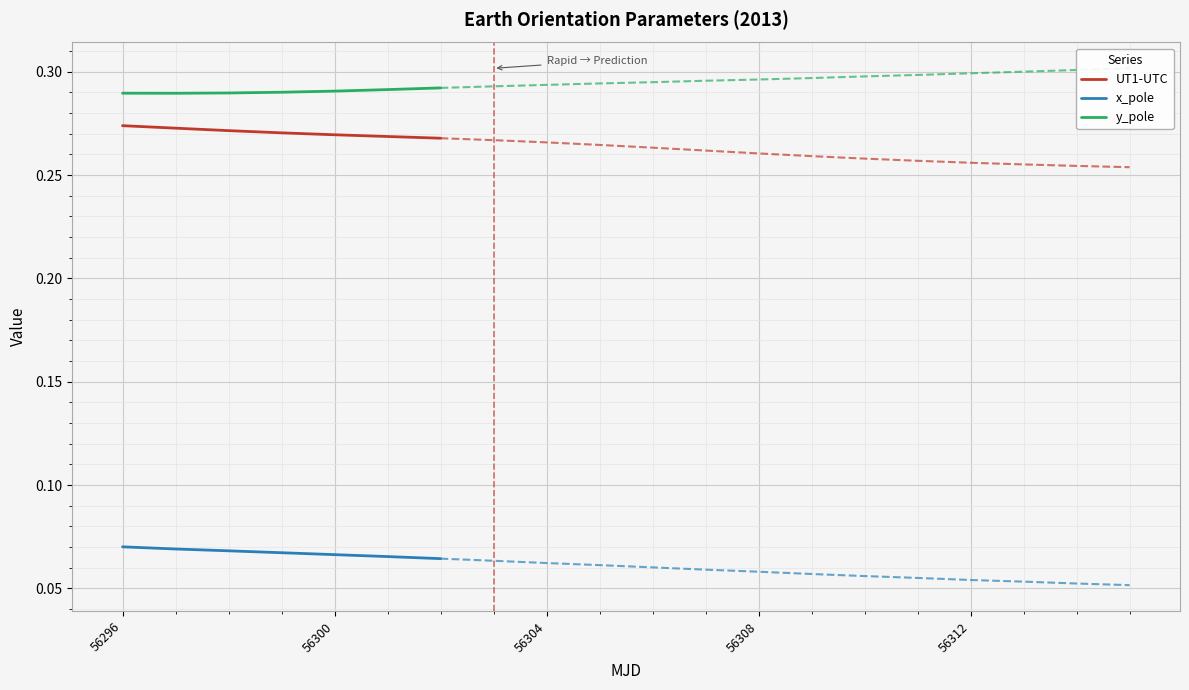

The y_pole series shows 0.2 at 56300. True or false?

False